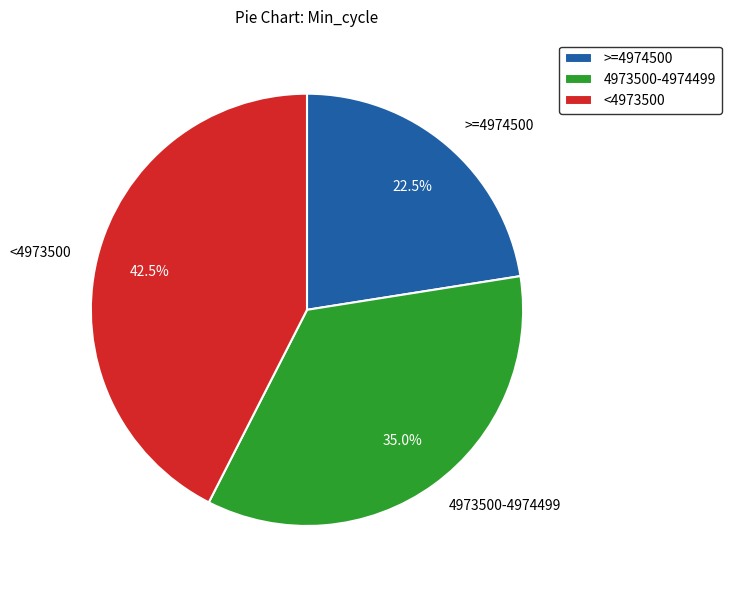

How many slices are in this pie chart?

3